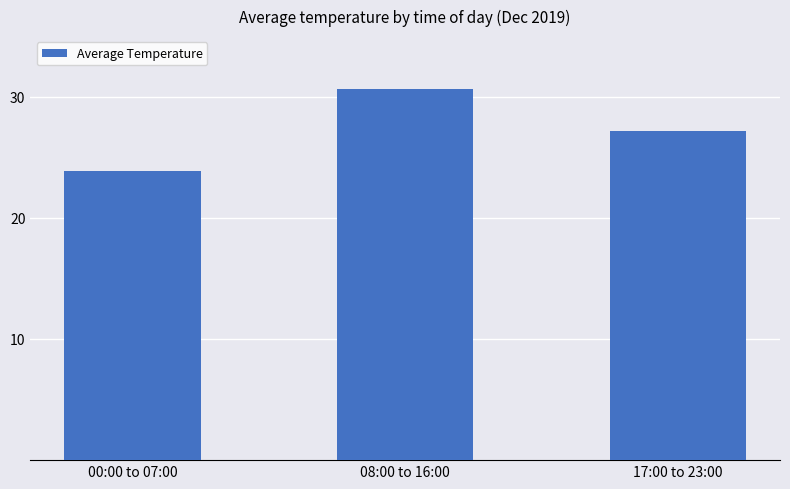

How many bars are there in total?

3